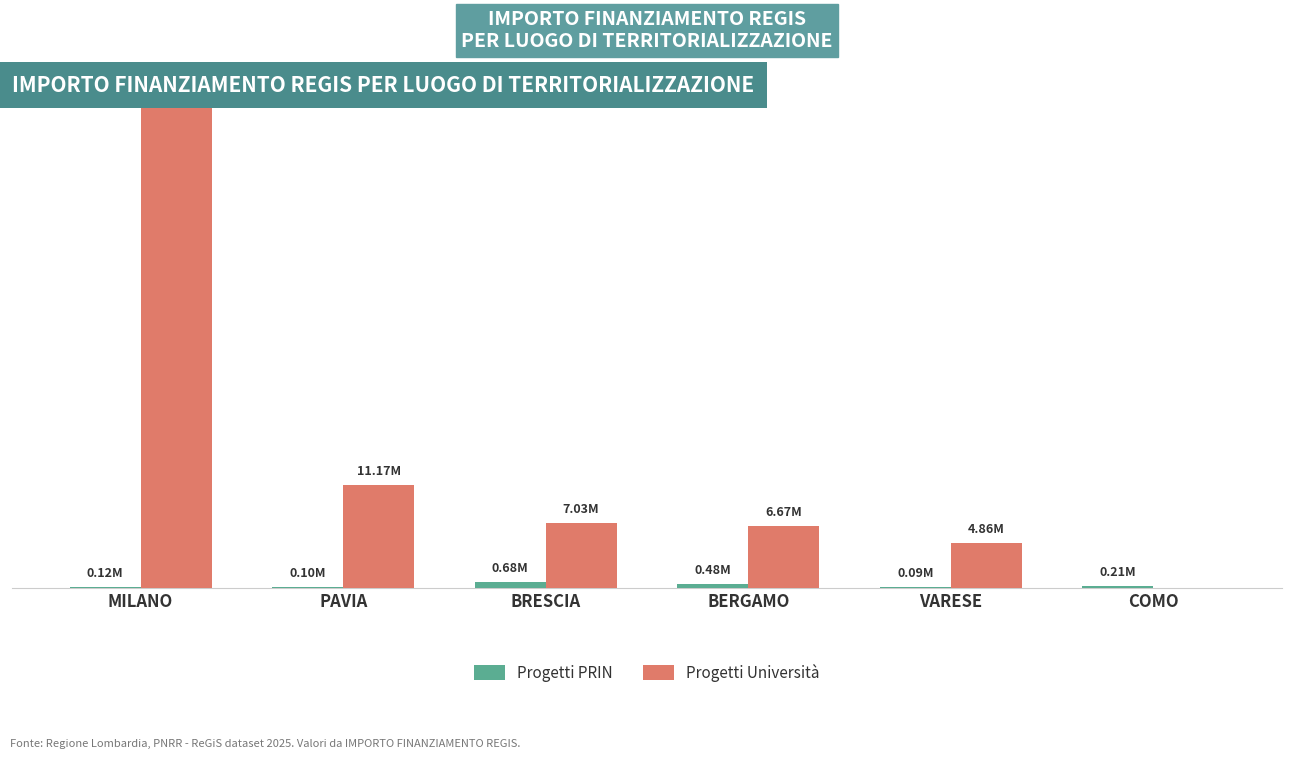

Between BRESCIA and BERGAMO, which series saw the biggest shift?

Progetti Università